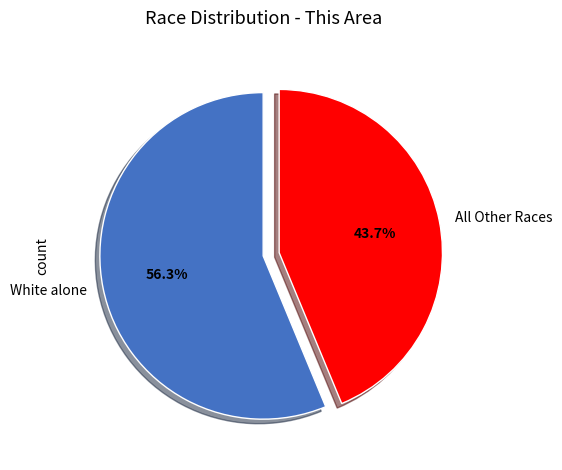

Does any single category account for the majority?

Yes